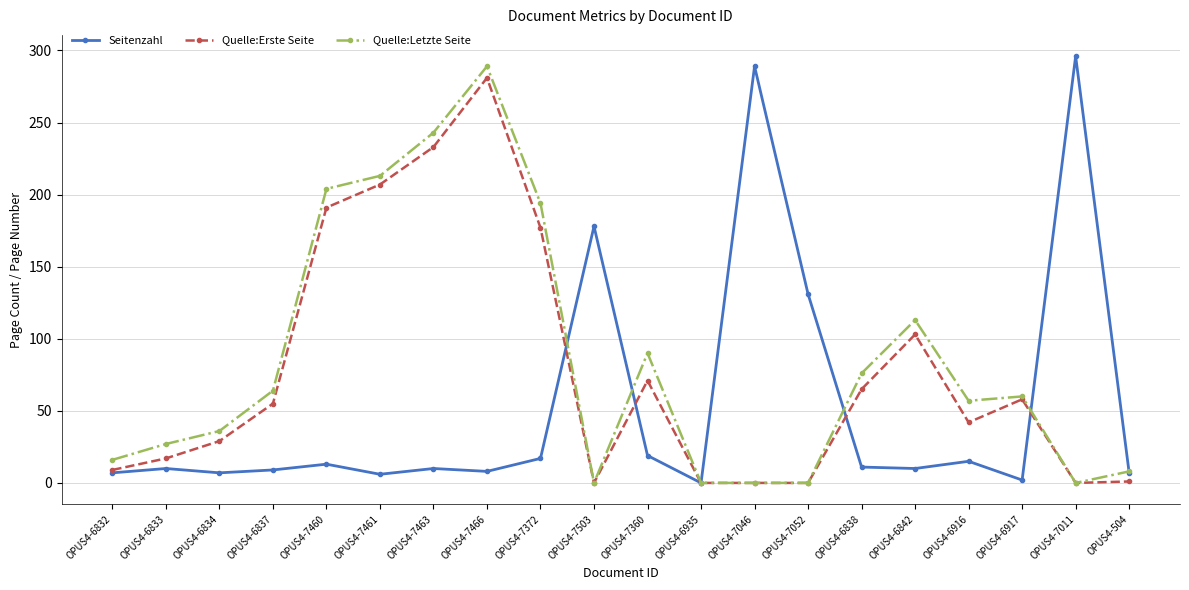

The value of Seitenzahl at OPUS4-6842 is 10. True or false?

True